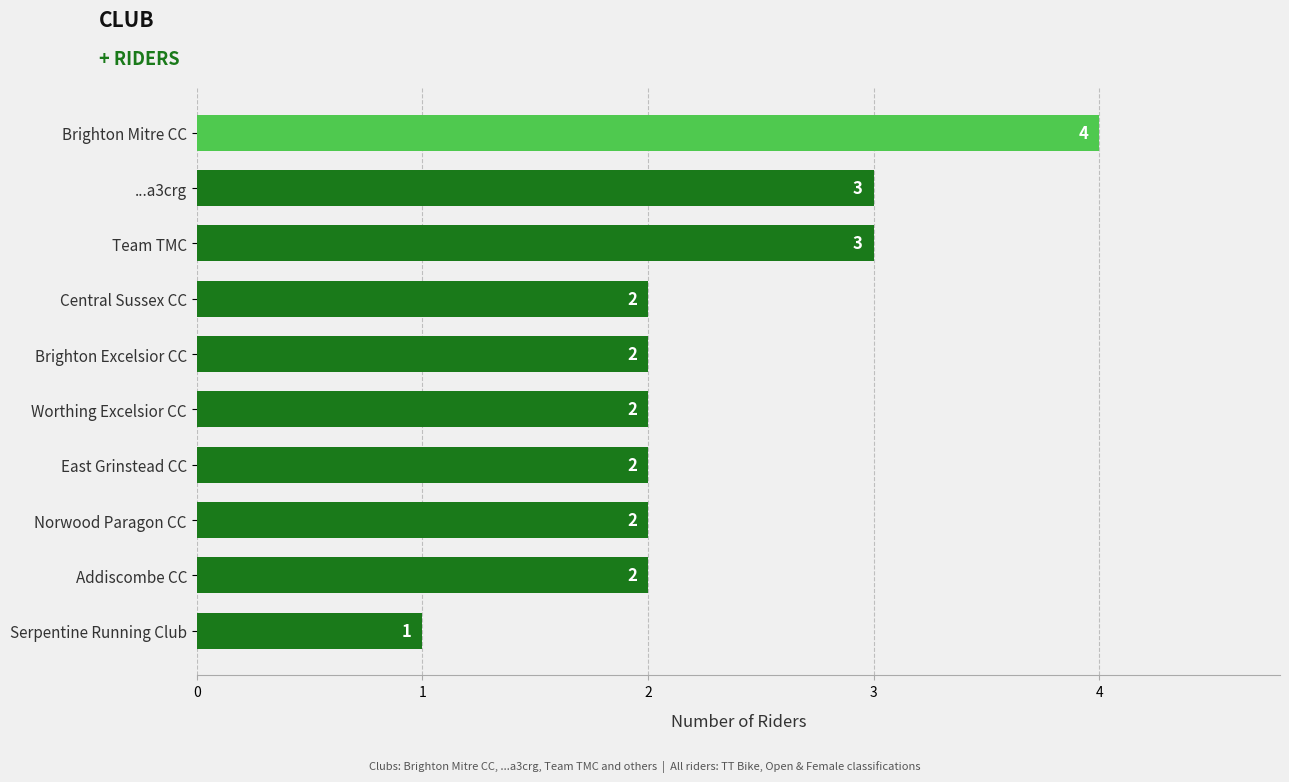

The value at Norwood Paragon CC is 3. True or false?

False